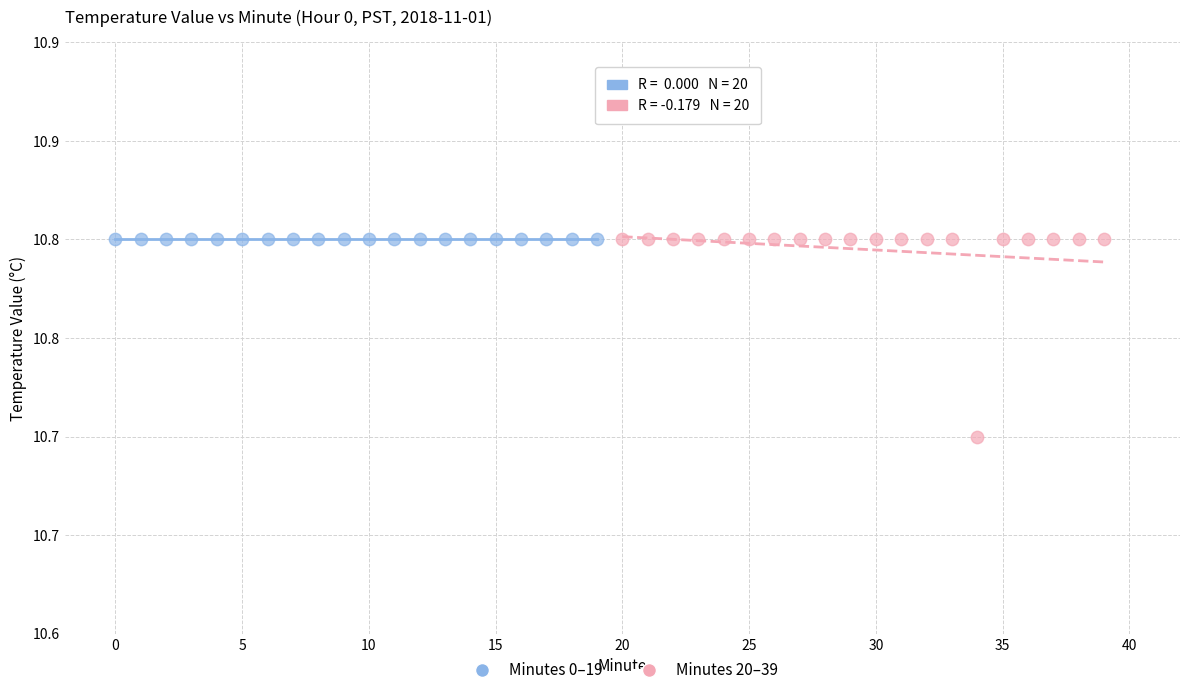

What are all the series names shown in the legend?

Minutes 0–19, Minutes 20–39